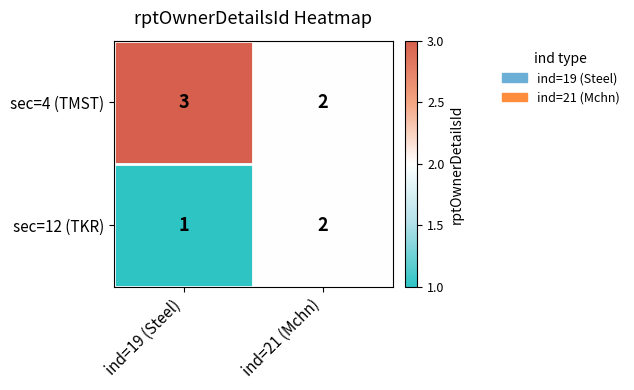

Reading left to right, list all the values displayed in this chart.

sec=4 (TMST): 3	2
sec=12 (TKR): 1	2